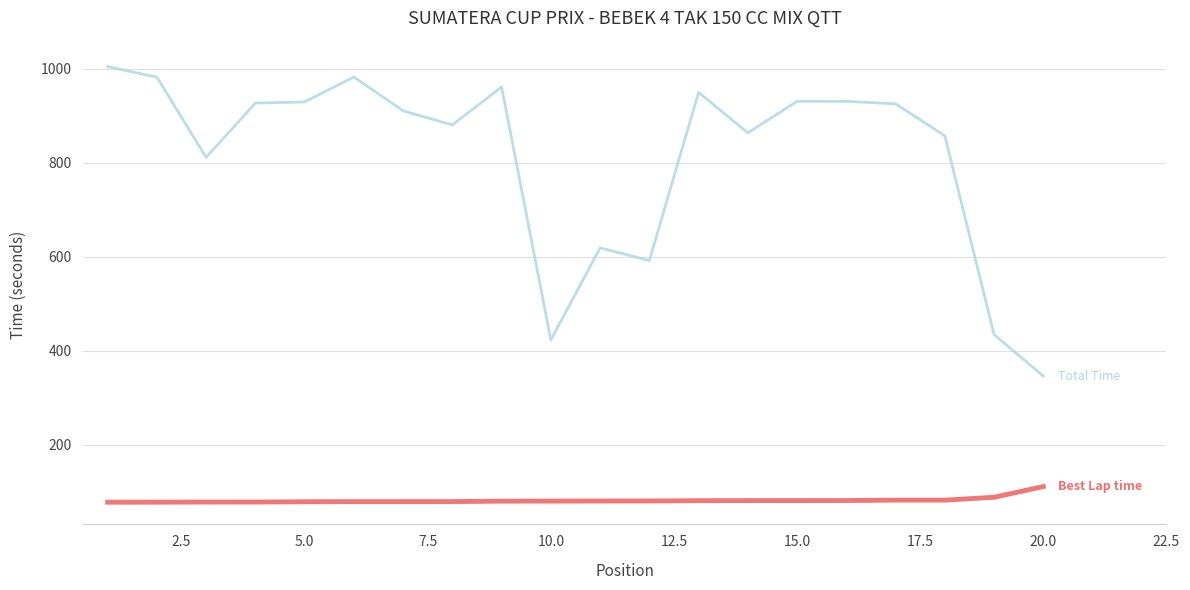

What is the minimum value shown in the chart?

77.5